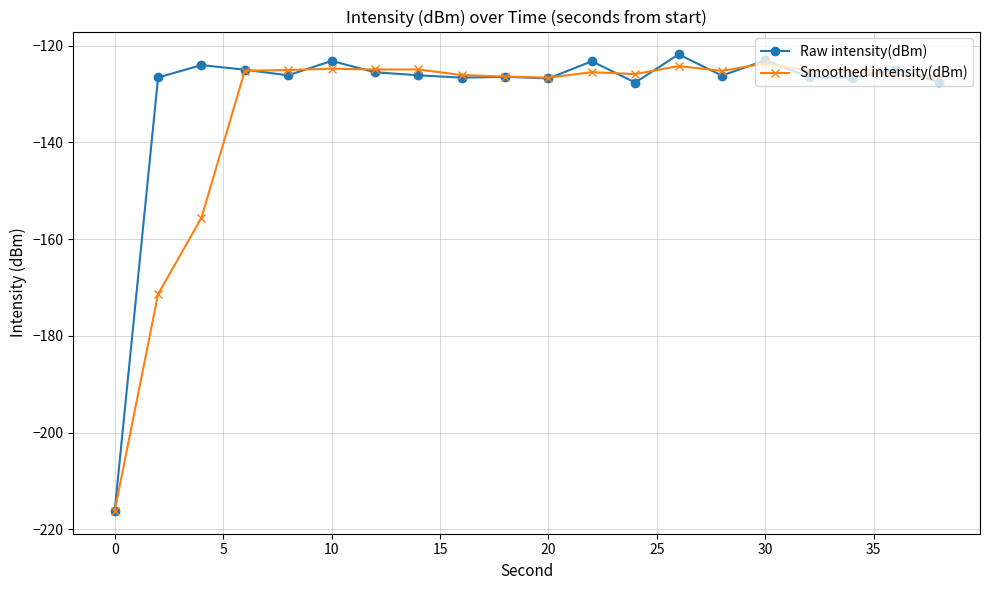

What is the minimum value shown in the chart?

-216.2